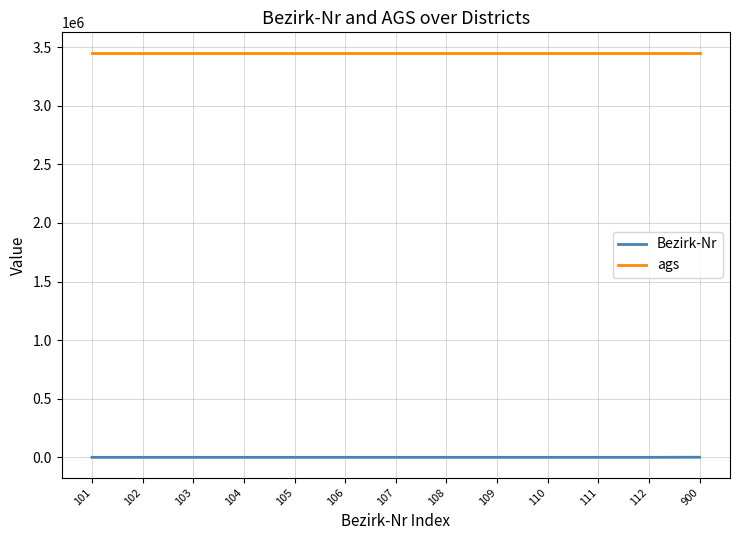

Which series has the largest total across all categories?

ags